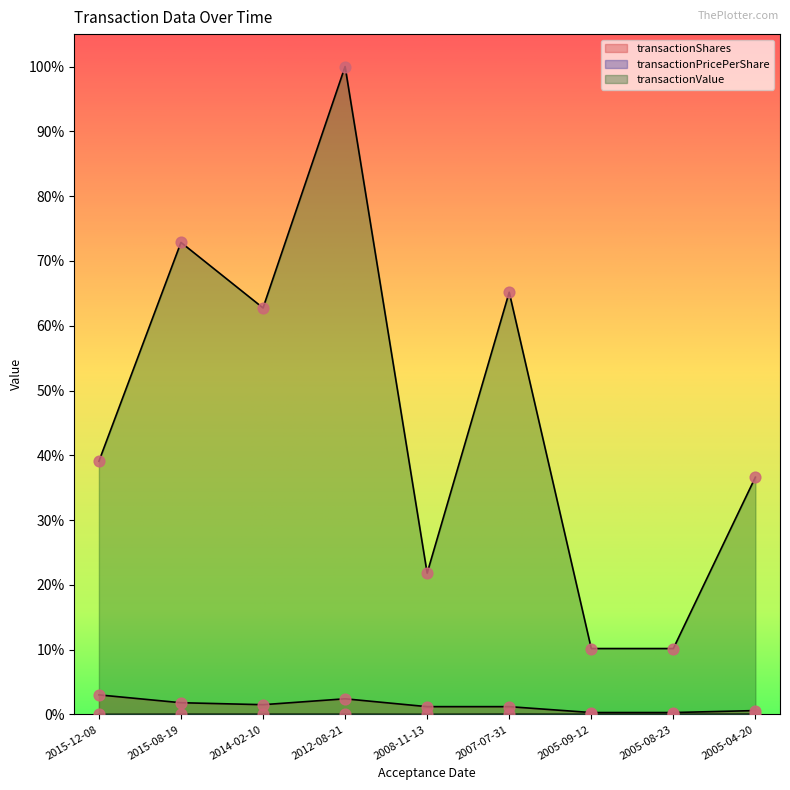

Which series contains the highest Y value?

transactionValue